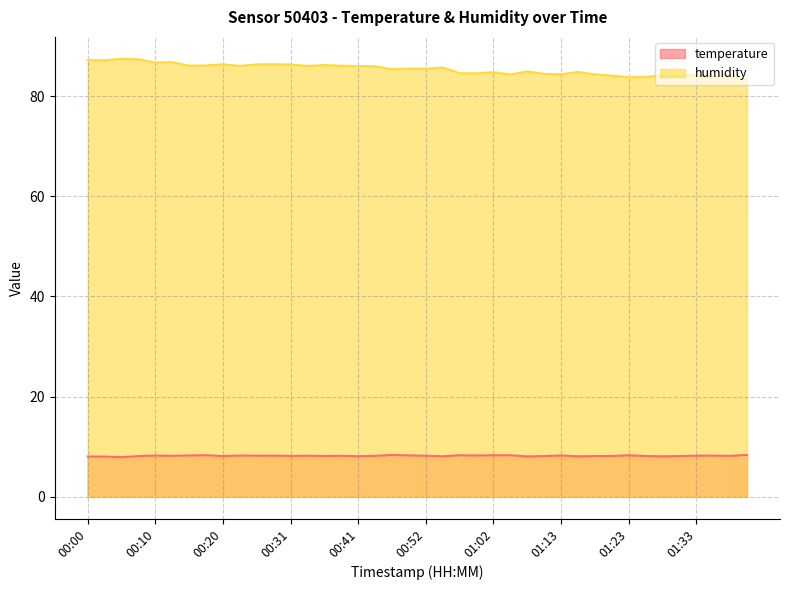

What is the average value of the humidity series?

85.4